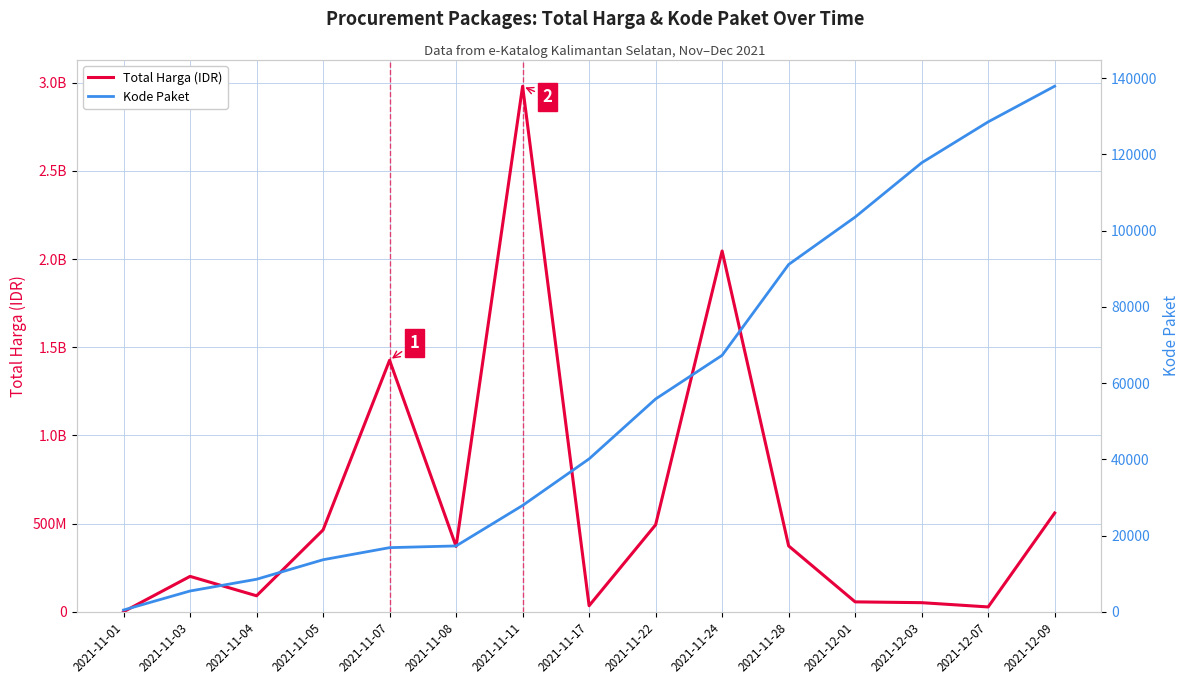

How many data points does each series have?

15